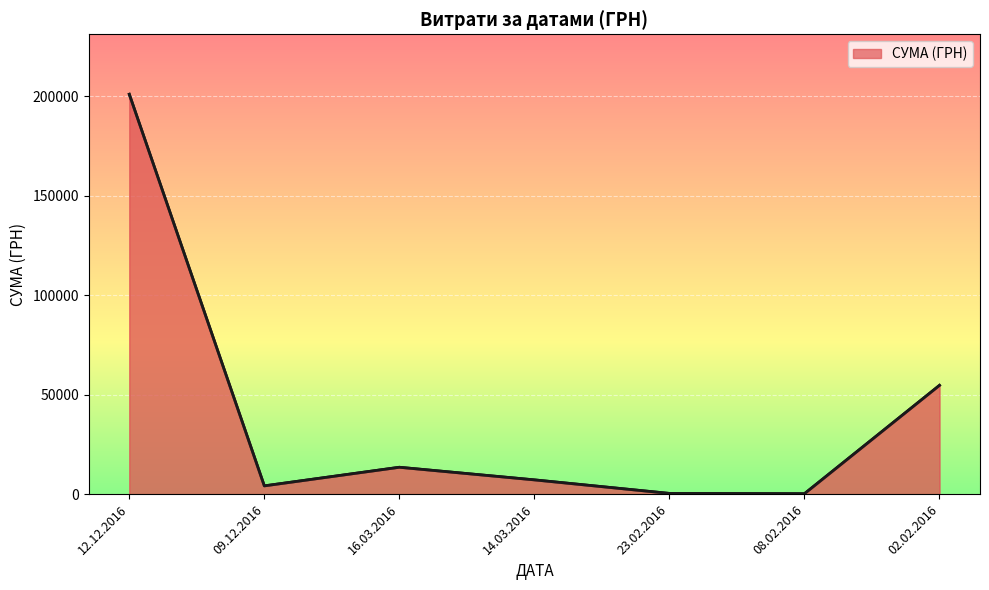

List the labels in order of value, largest first.

12.12.2016, 02.02.2016, 16.03.2016, 14.03.2016, 09.12.2016, 23.02.2016, 08.02.2016